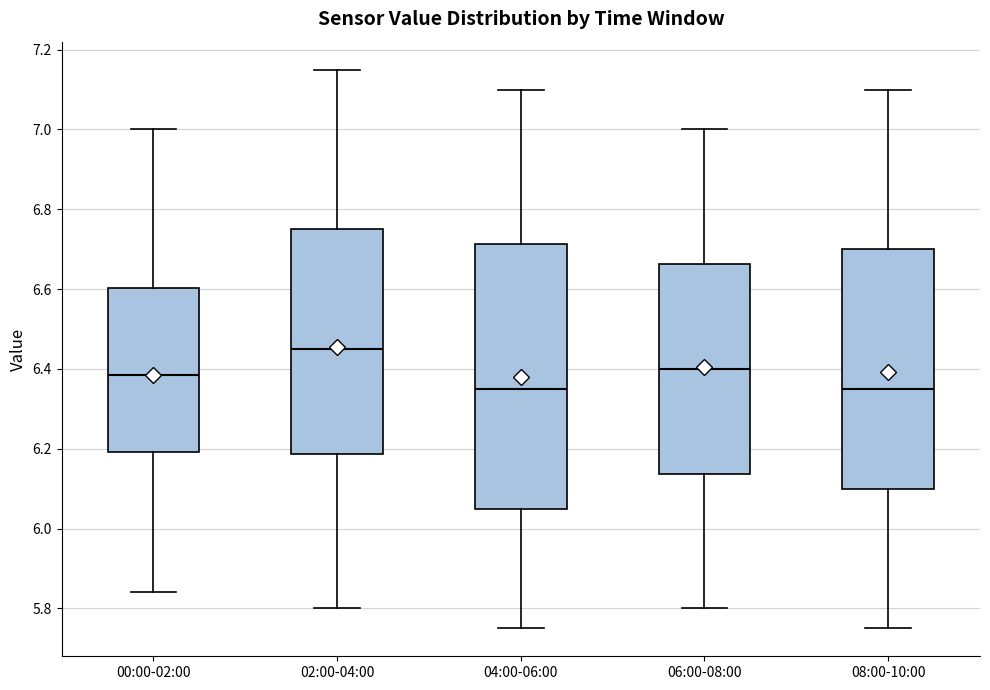

Reading left to right, transcribe this box plot: for each box, give where its median line is, the range the box spans, and where its two whiskers end, as read against the y-axis. The values are not printed on the chart, so give them approximately, as read against the axis.

00:00-02:00: median 6.38, box 6.20 to 6.60, whiskers 5.84 to 7.00
02:00-04:00: median 6.46, box 6.18 to 6.76, whiskers 5.80 to 7.16
04:00-06:00: median 6.36, box 6.06 to 6.72, whiskers 5.76 to 7.10
06:00-08:00: median 6.40, box 6.14 to 6.66, whiskers 5.80 to 7.00
08:00-10:00: median 6.36, box 6.10 to 6.70, whiskers 5.76 to 7.10